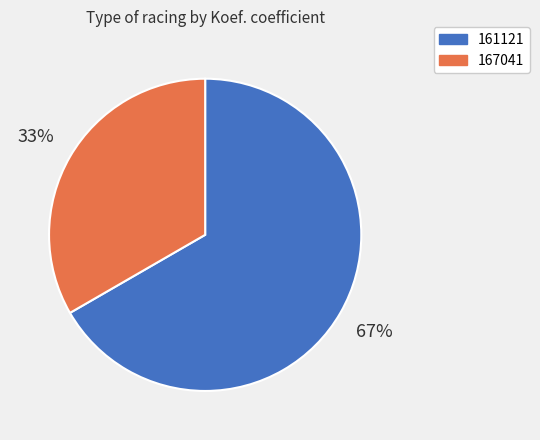

What is the ratio of the value at 167041 to the value at 161121?

0.5